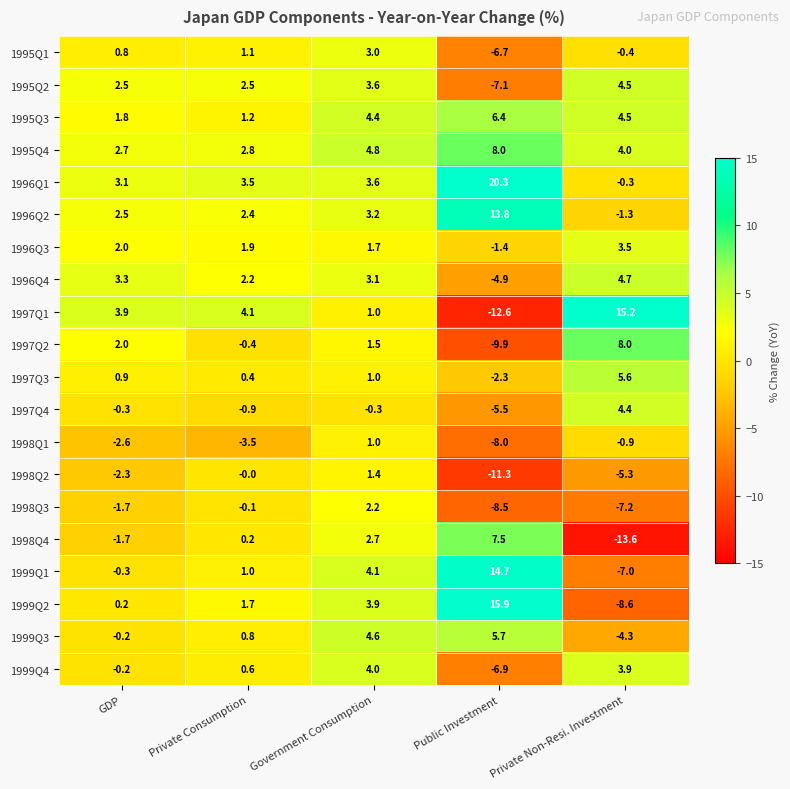

What value does the 1997Q4 series have at Public Investment?

-5.5